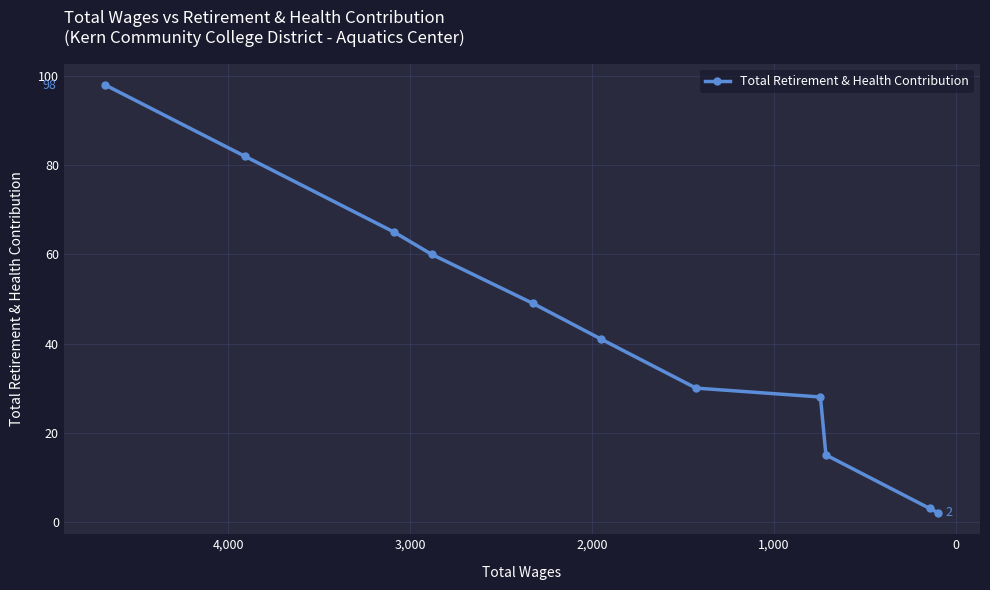

What is the sum of all values?

473